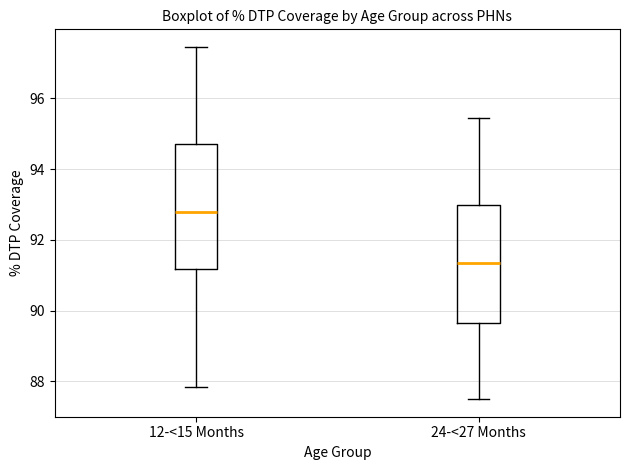

Where is the lower edge of the box for 12-<15 Months on the y-axis? The values are not printed on the chart, so give them approximately, as read against the axis.

91.2